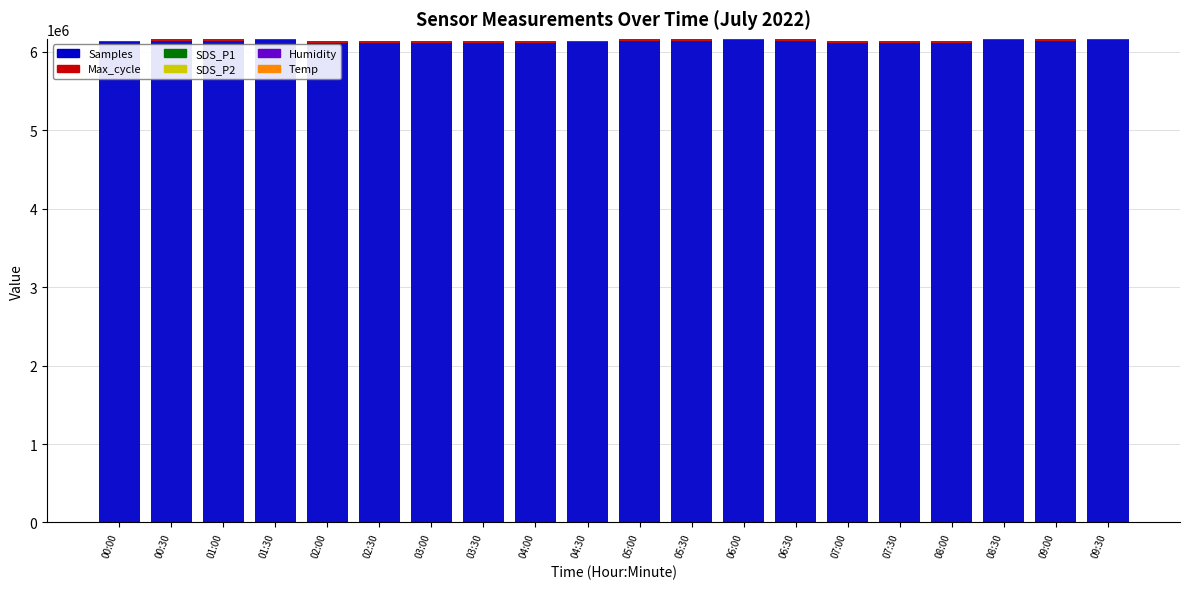

The Samples series shows 9101443.1 at 06:00. True or false?

False